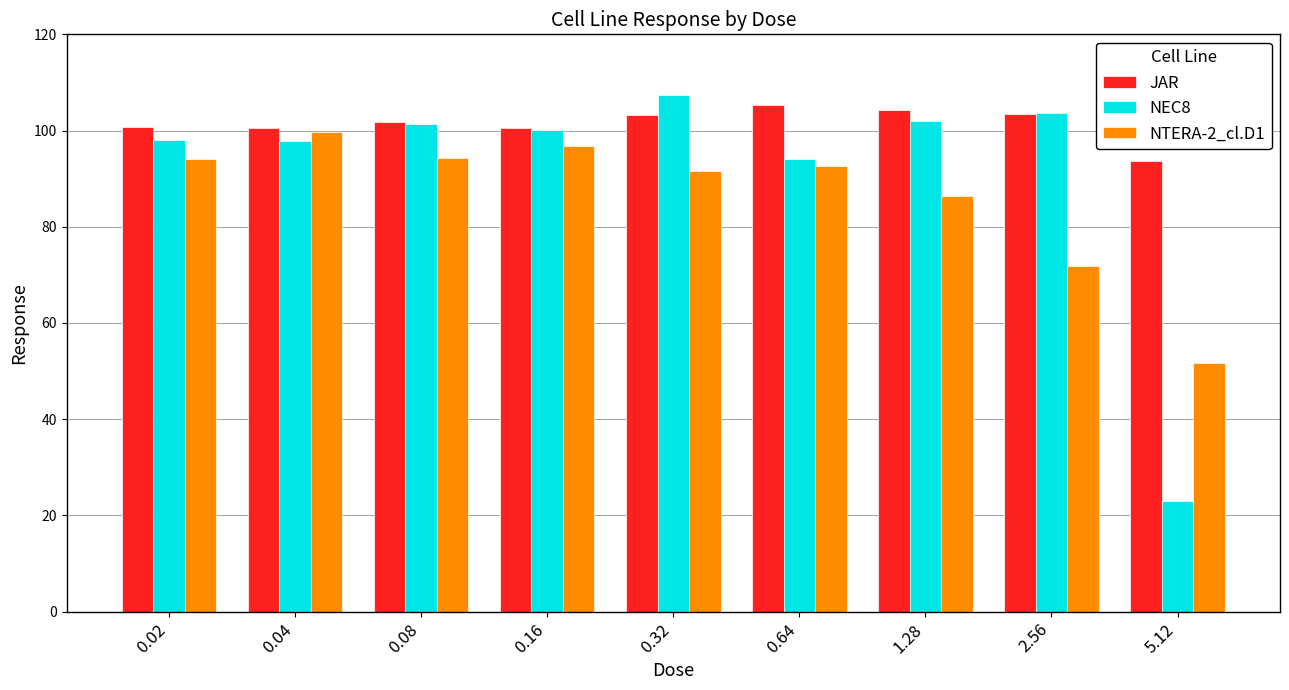

What is the difference between the second highest and second lowest values in the JAR series?

3.8